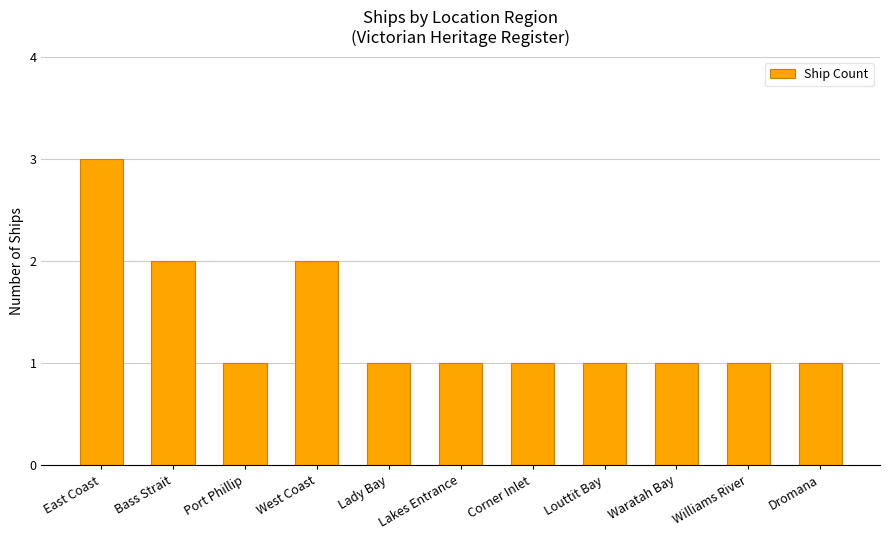

What is the difference between the second highest and minimum values?

1